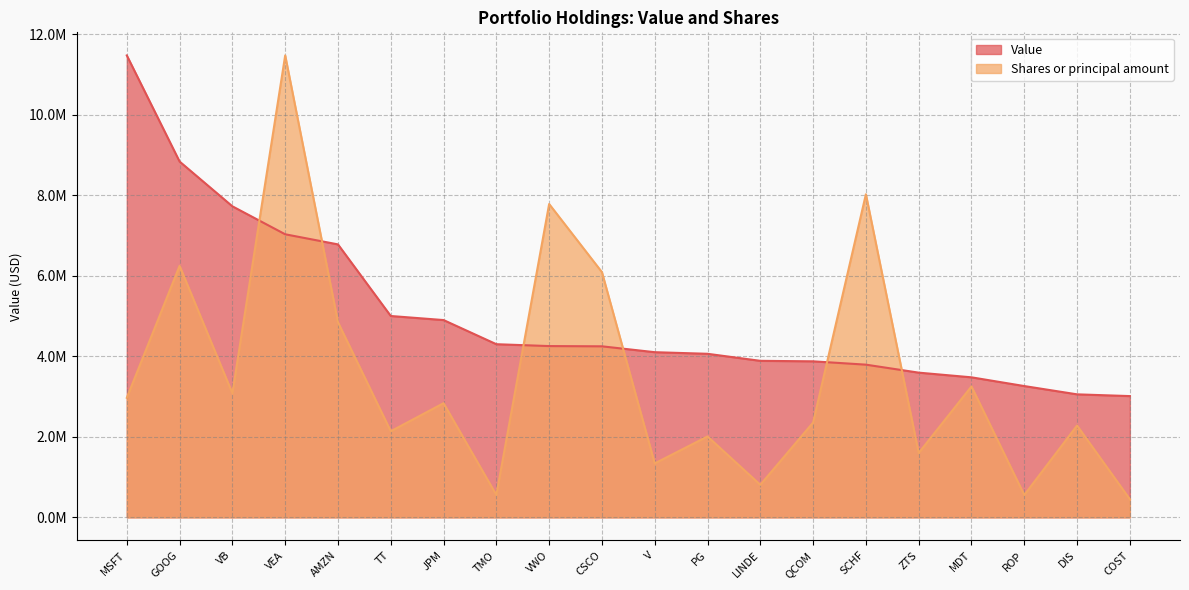

How many values in the Value series are below 4247012?

10